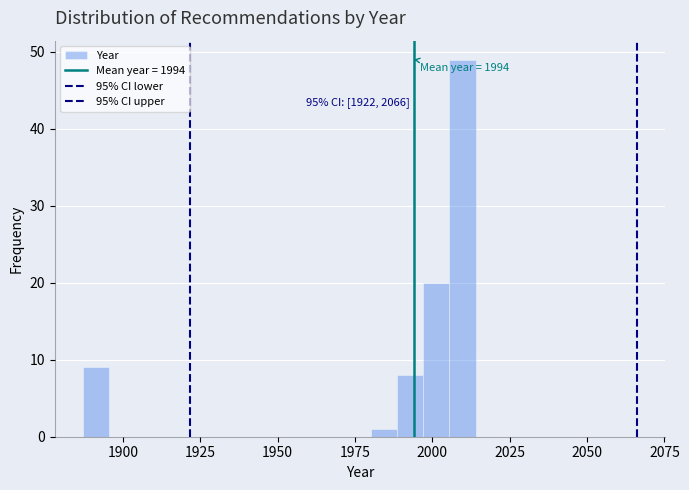

Around what value on the x-axis is the tallest bar? Give the approximate position of its centre, as read against the axis.

2010